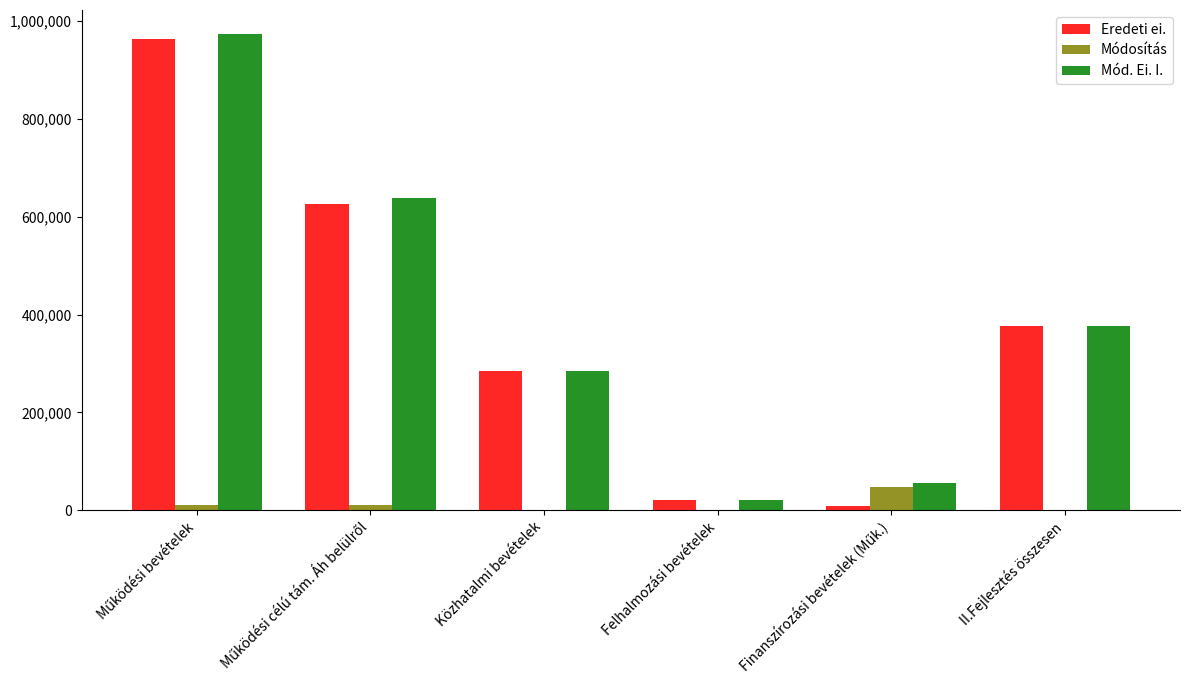

What is the sum of all Módosítás values?

70126